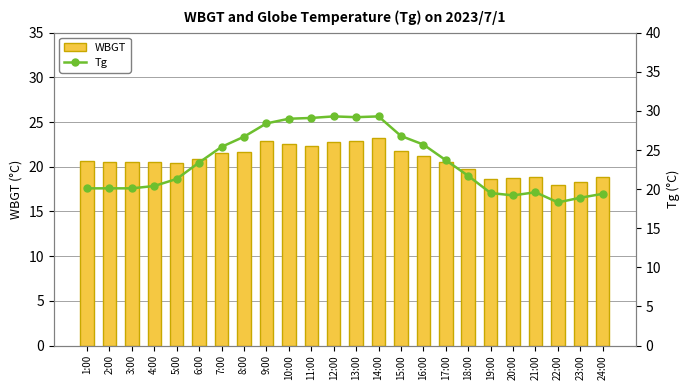

The Tg series shows 19.6 at 21:00. True or false?

True